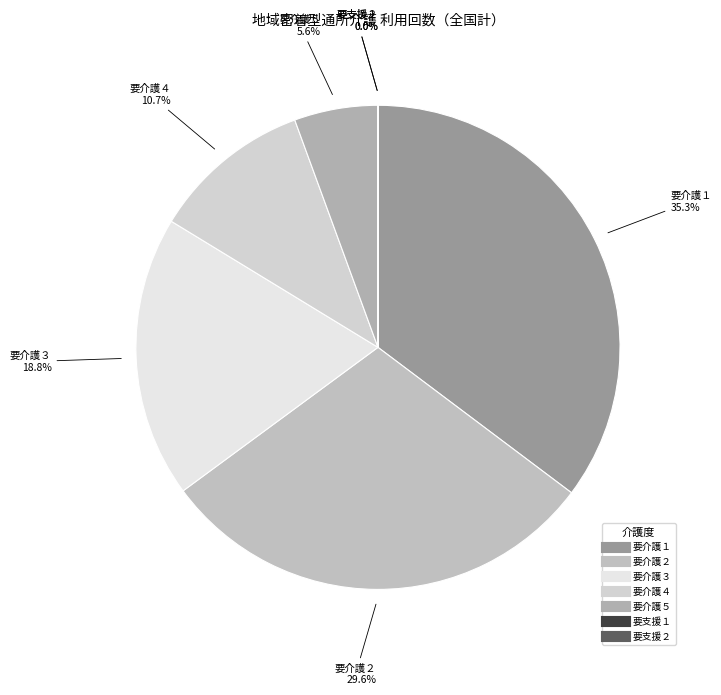

Is 要介護５ the majority of the pie?

No